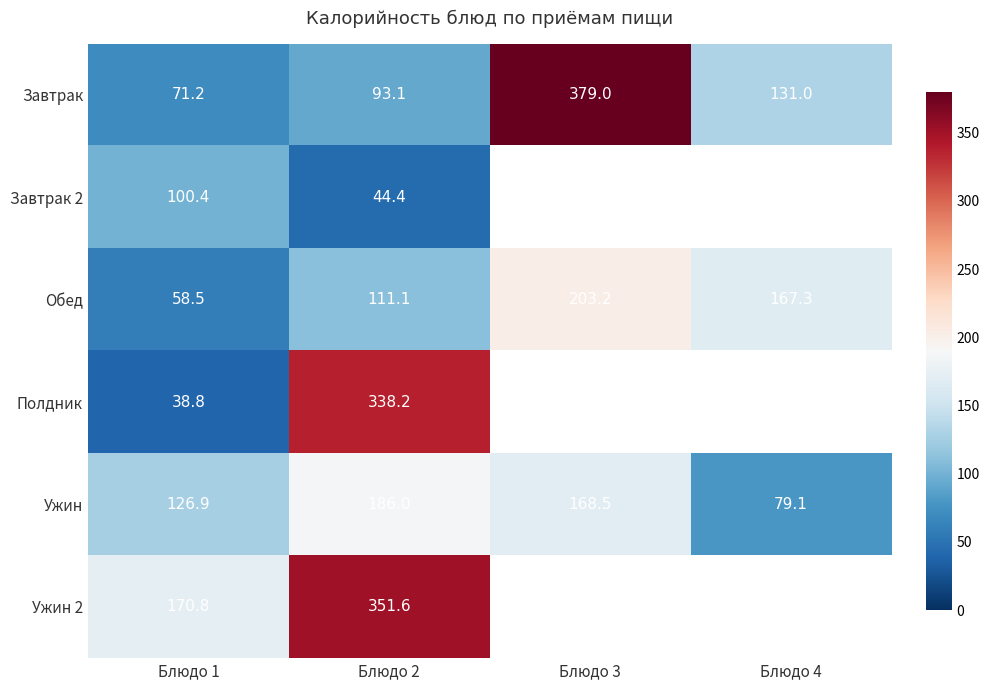

What is the total value across all series at Блюдо 4?

377.4